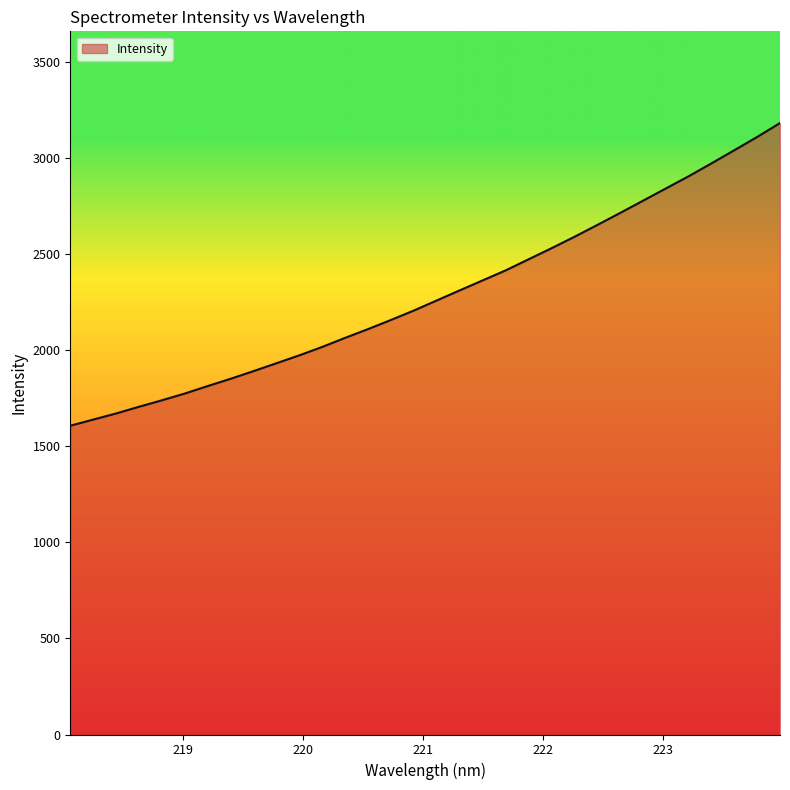

What is the maximum value shown in the chart?

3180.8